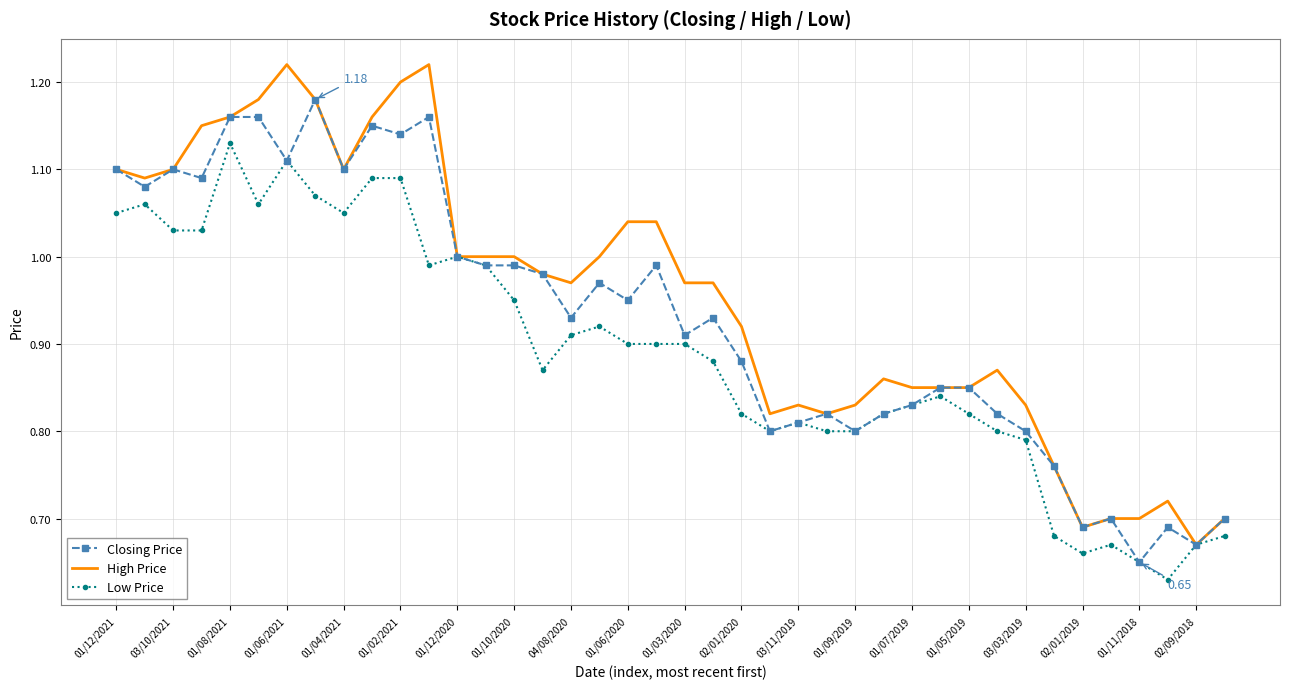

Rank the series by their average value, from lowest to highest.

Low Price, Closing Price, High Price